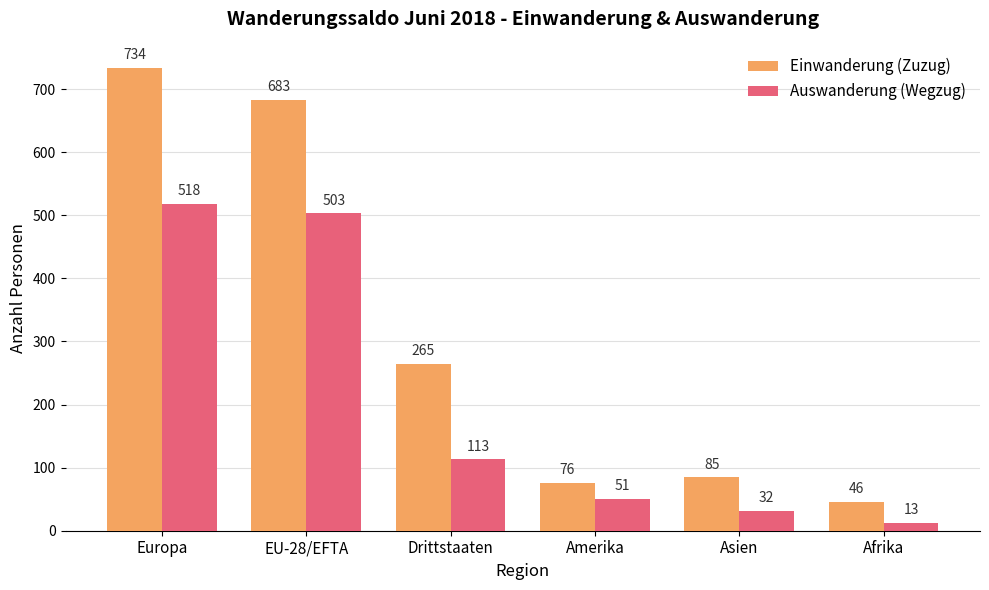

Reading left to right, list all the values displayed in this chart.

Einwanderung (Zuzug): Europa=734	EU-28/EFTA=683	Drittstaaten=265	Amerika=76	Asien=85	Afrika=46
Auswanderung (Wegzug): Europa=518	EU-28/EFTA=503	Drittstaaten=113	Amerika=51	Asien=32	Afrika=13